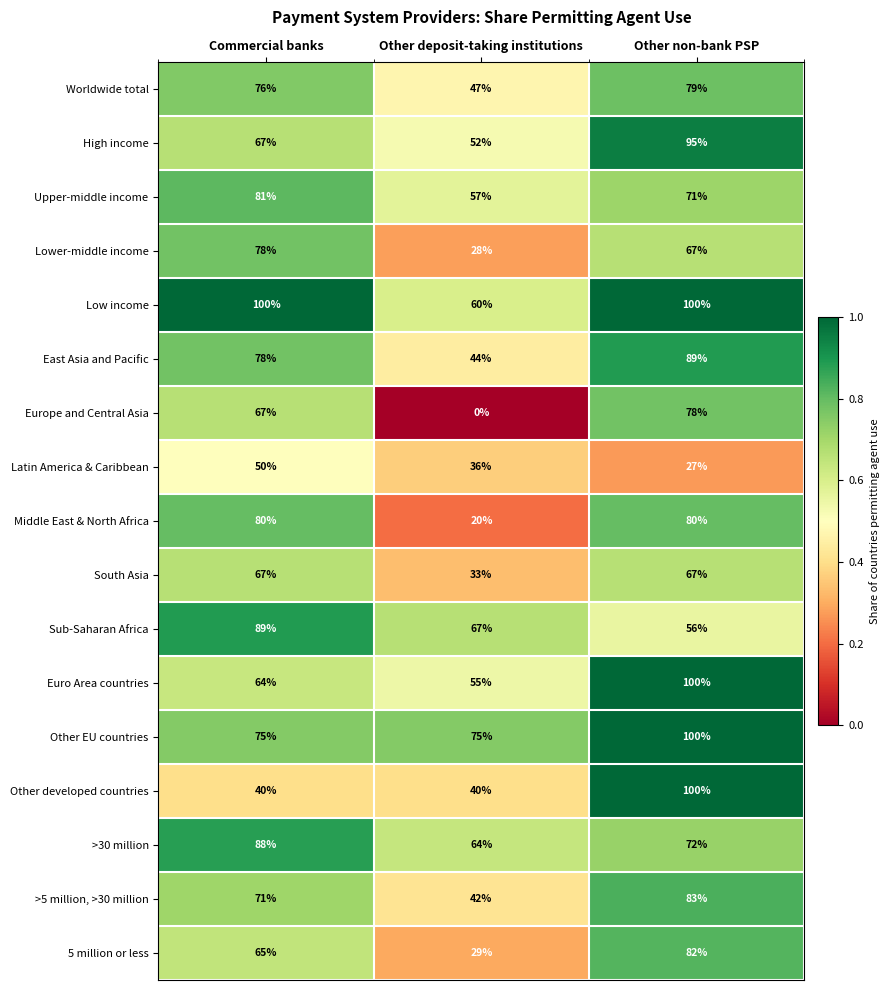

What is the spread (max minus min) of values at Other non-bank PSP?

73